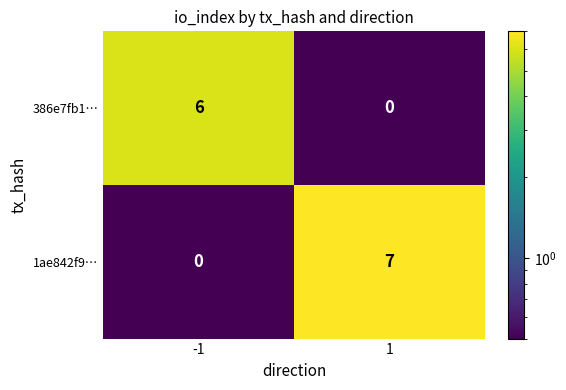

The value of 1ae842f9… at 1 is 7. True or false?

True